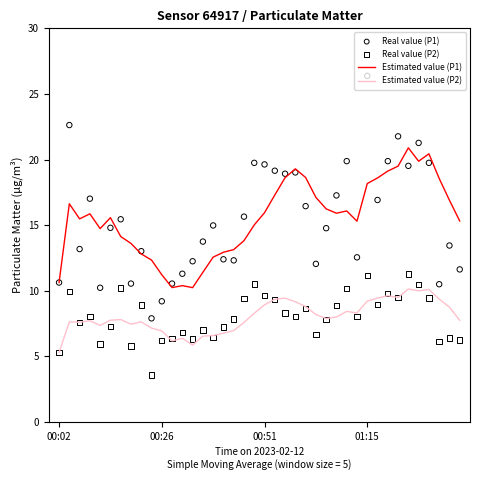

Which series has the largest total across all categories?

Estimated value (P1)